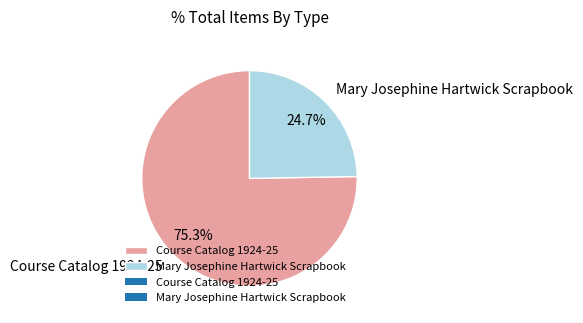

Is there a majority slice in this chart?

Yes